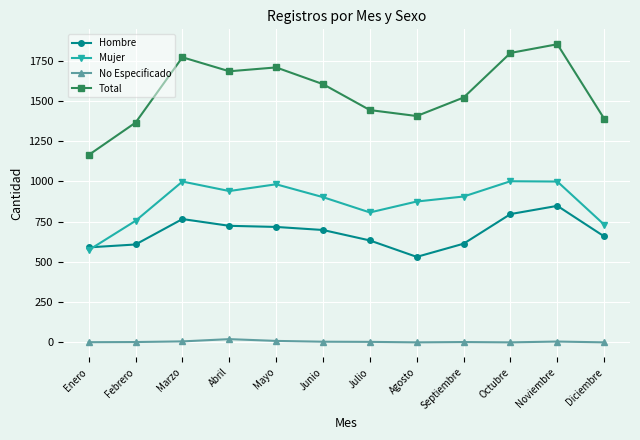

What is the difference between the No Especificado values at Septiembre and Julio?

1